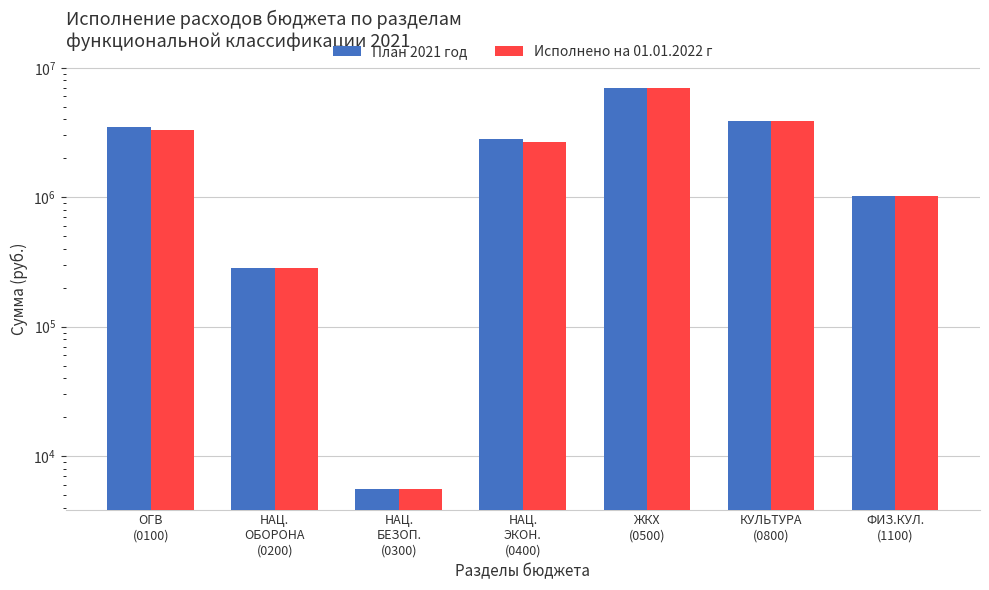

Is the value of Исполнено на 01.01.2022 г at ЖКХ
(0500) greater than the value of План 2021 год at НАЦ.
БЕЗОП.
(0300)?

Yes